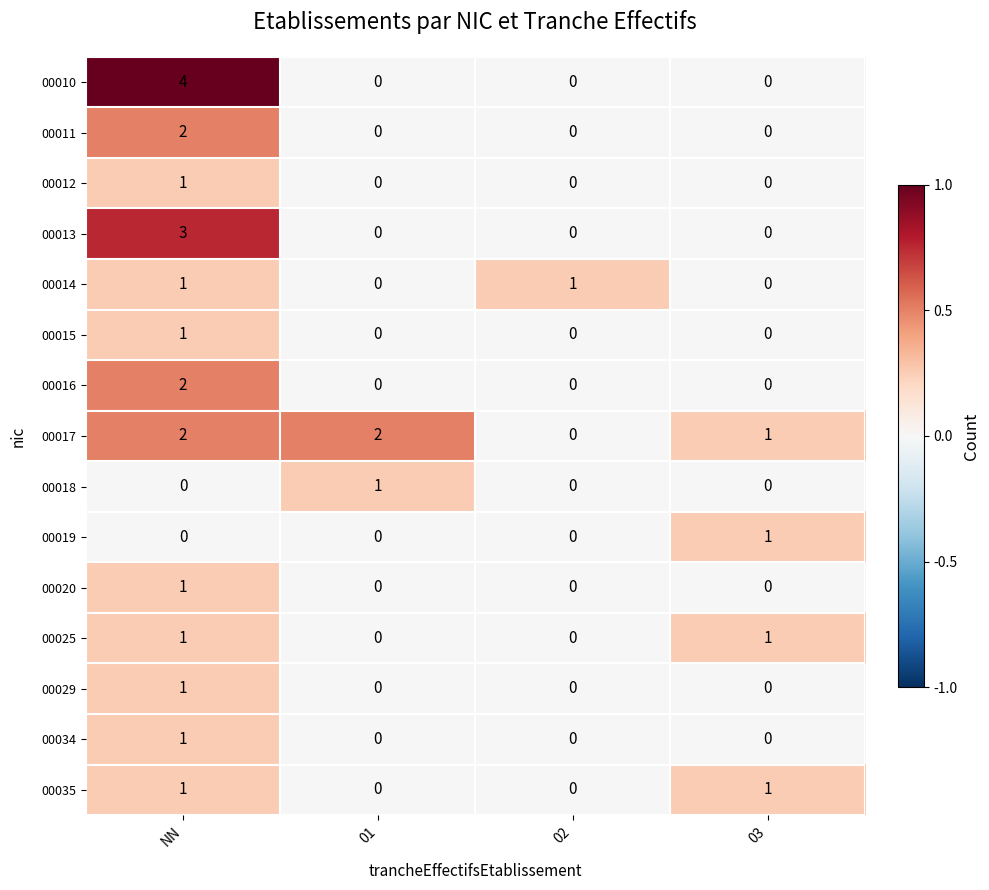

Count the 00011 values in the range 0 to 2.

4